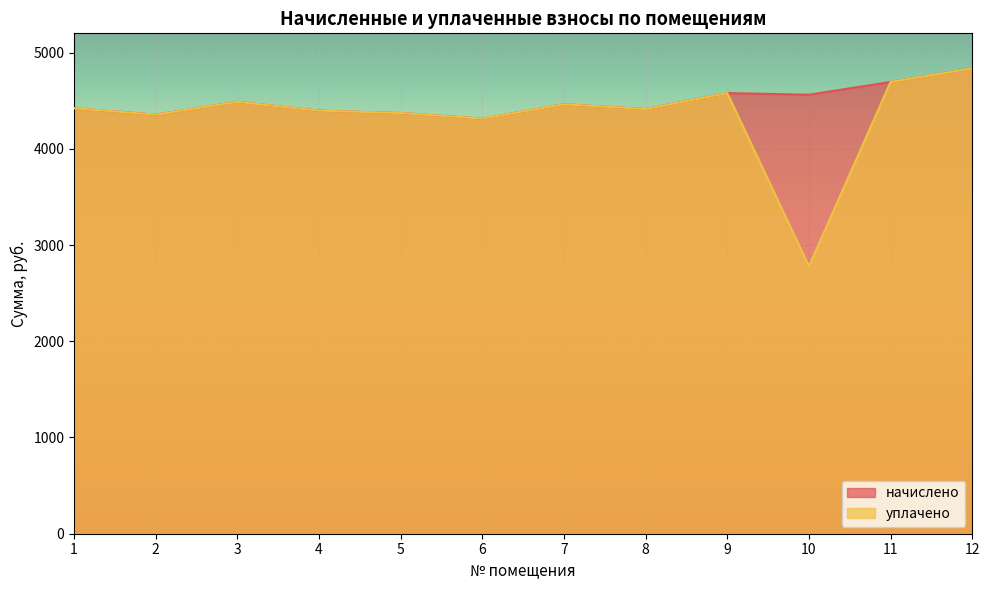

At which category is the sum across all series the highest?

12